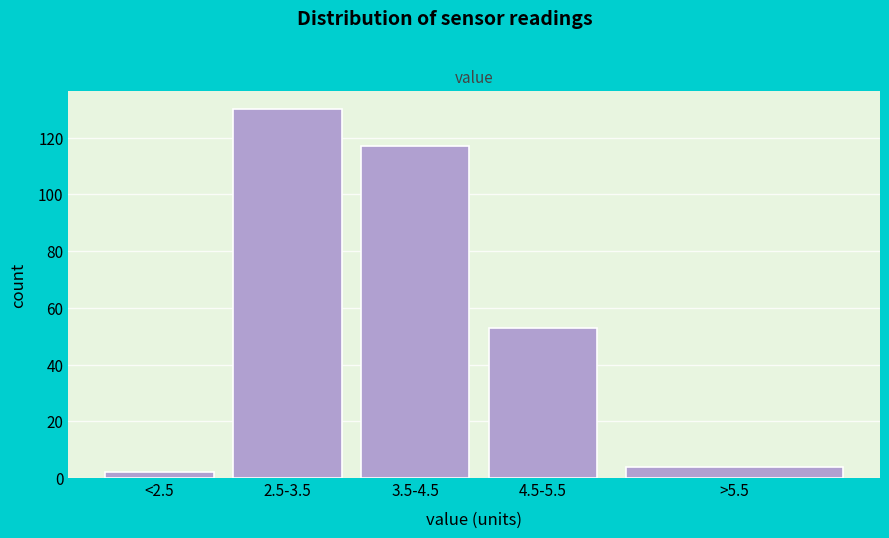

Reading right to left, list all the values displayed in this chart.

4	53	117	130	2